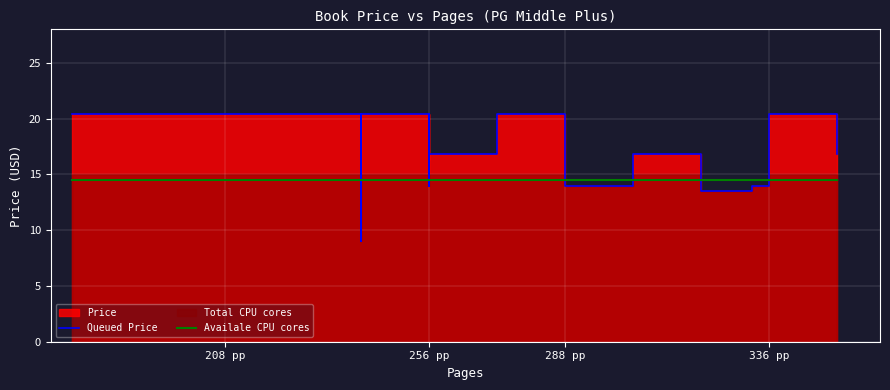

At how many categories does at least one series exceed 20?

16